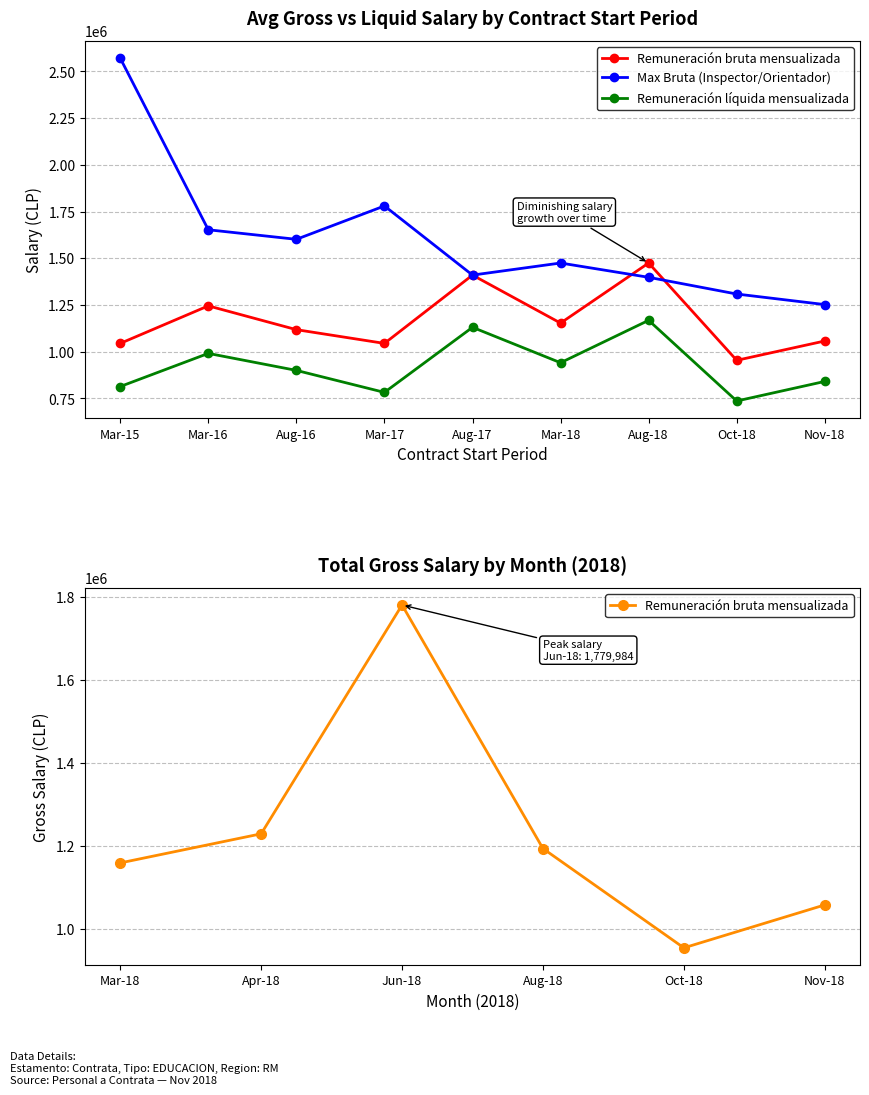

What is the label of the 10th point from the right?

2015-03